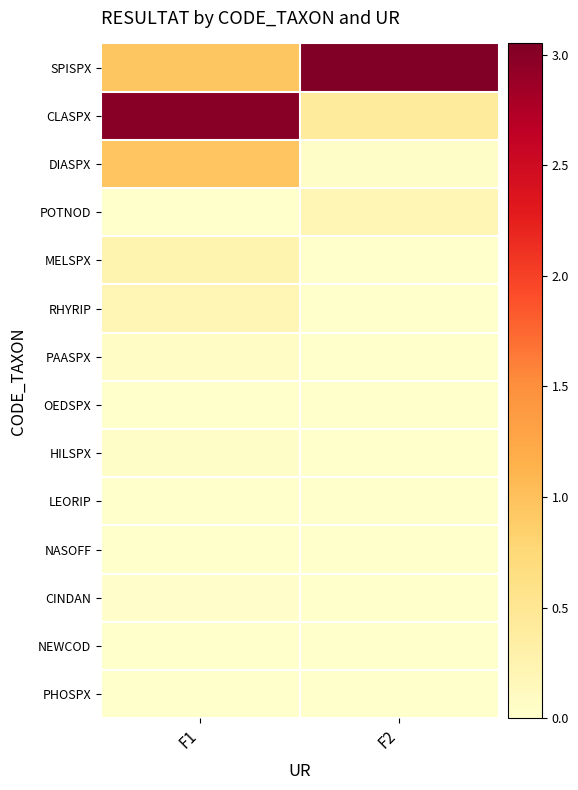

What is the spread (max minus min) of values at F1?

3.0